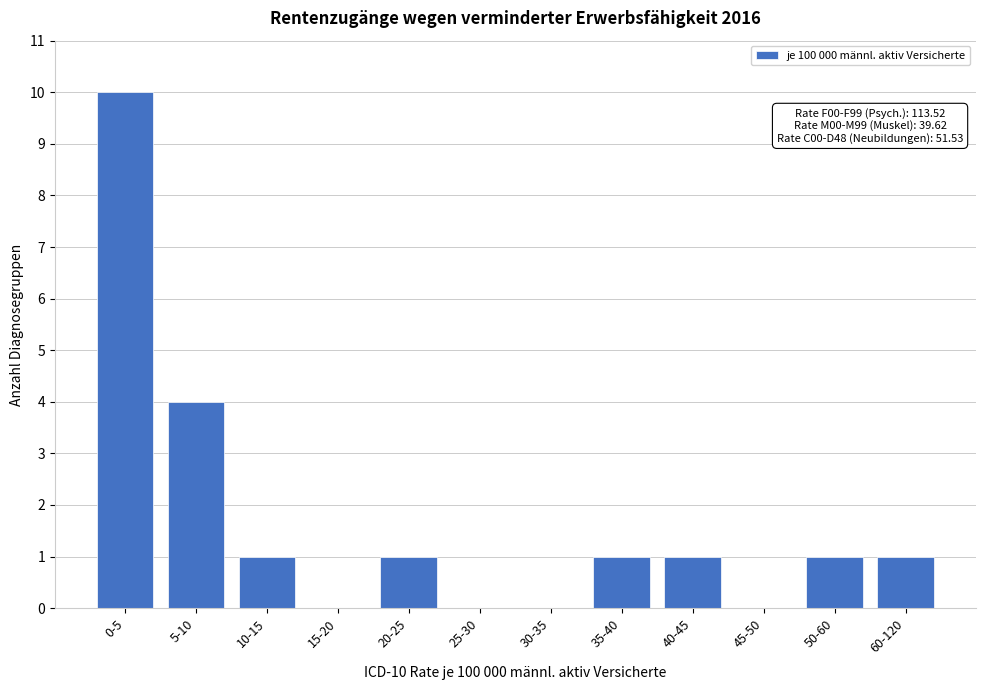

Reading left to right, extract all data points from this chart.

0-5=10	5-10=4	10-15=1	15-20=0	20-25=1	25-30=0	30-35=0	35-40=1	40-45=1	45-50=0	50-60=1	60-120=1